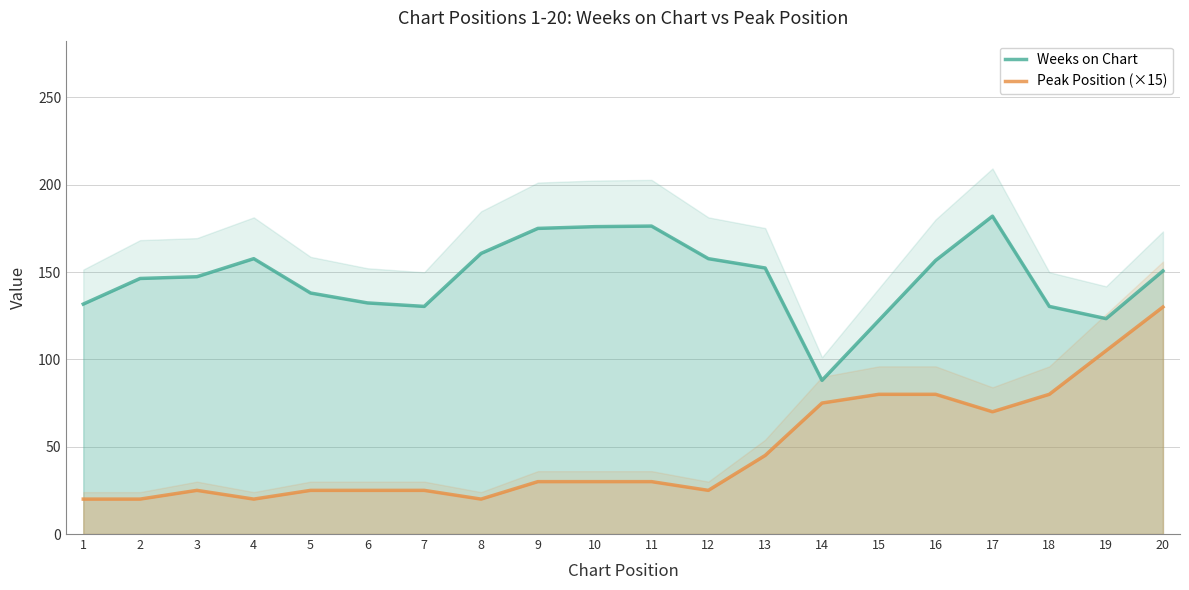

What is the sum of all Weeks on Chart values?

2935.0